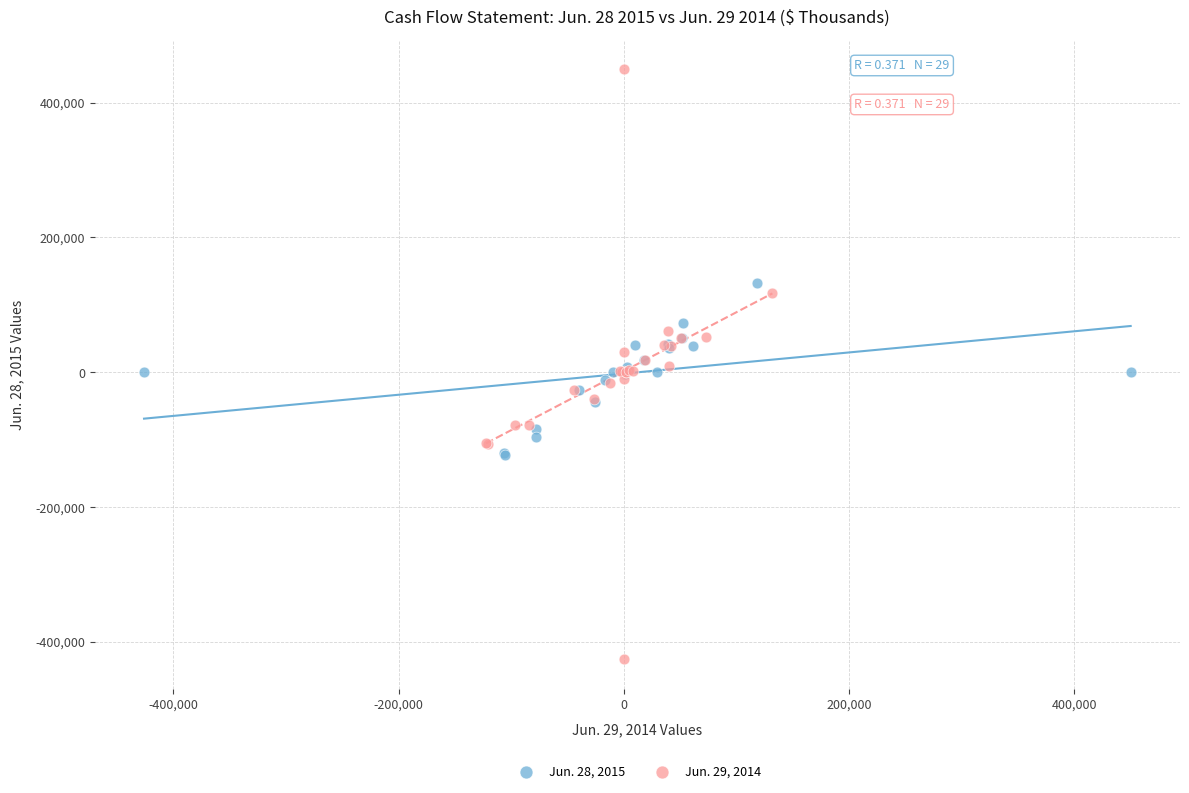

Which series contains the lowest Y value?

Jun. 29, 2014